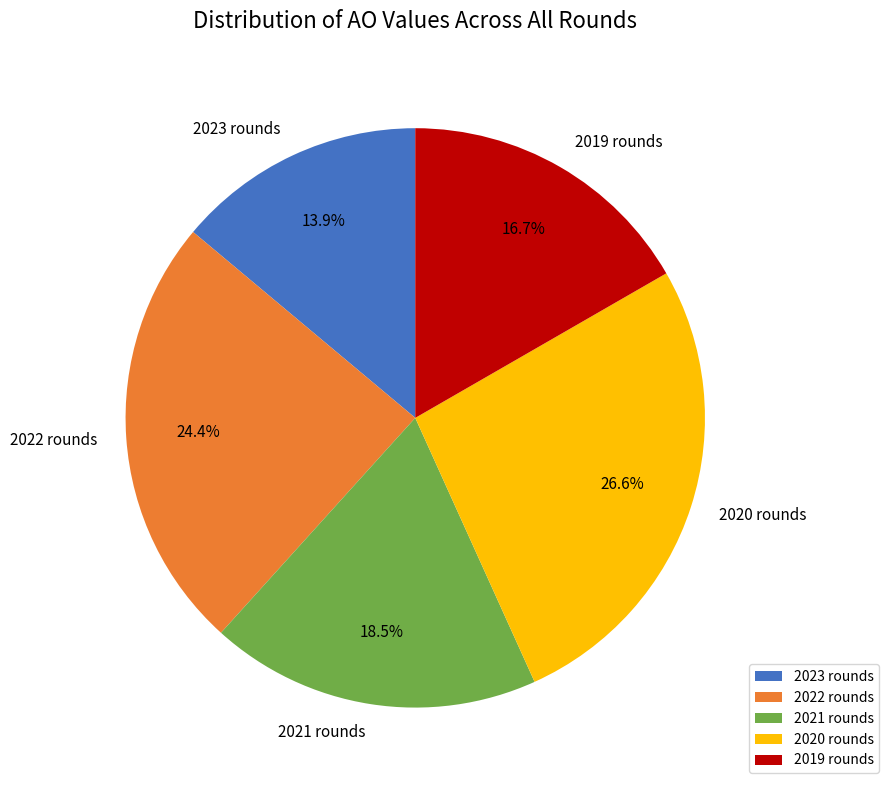

What is the ratio of the value at 2021 rounds to the value at 2020 rounds?

0.7